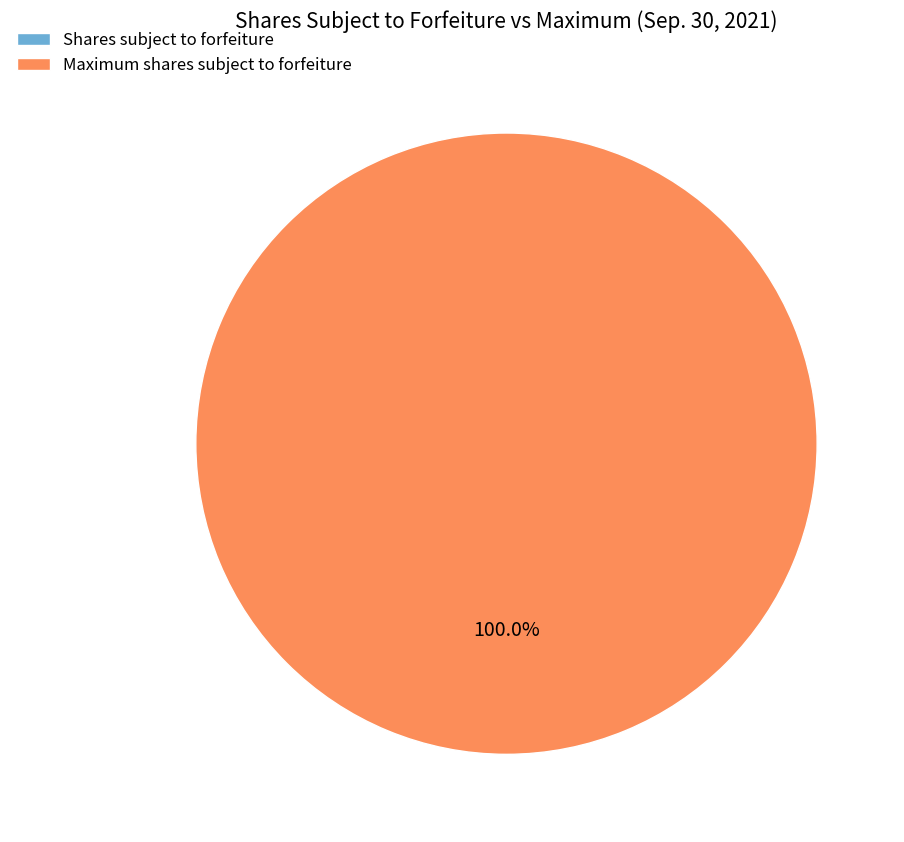

Which category has the smallest portion of the pie?

Shares subject to forfeiture